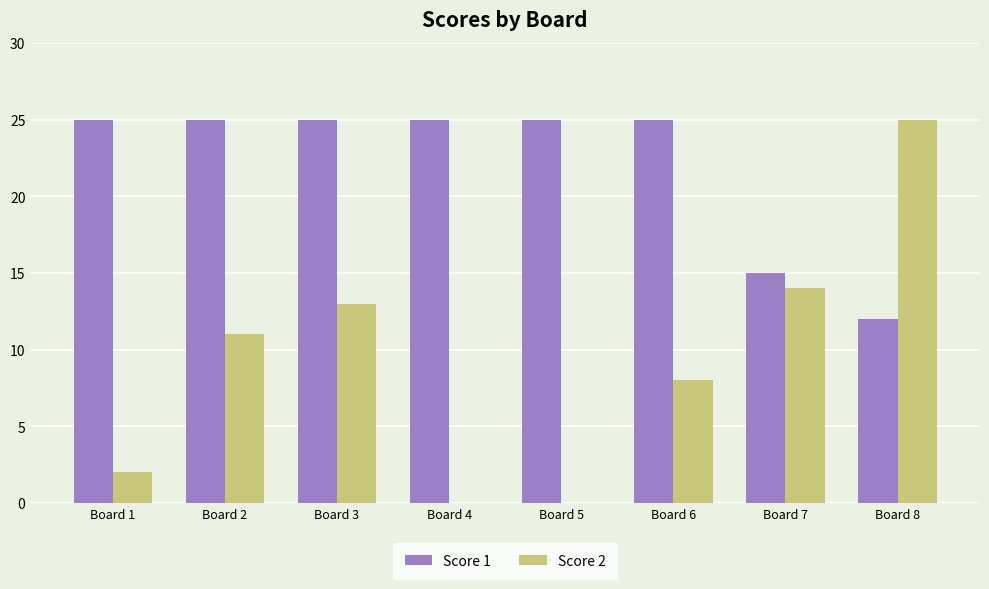

Which series changed the most between Board 1 and Board 4?

Score 2